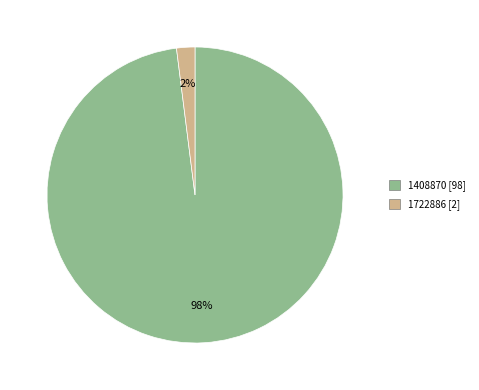

Do 1408870 and 1722886 together represent more than half of the pie?

Yes